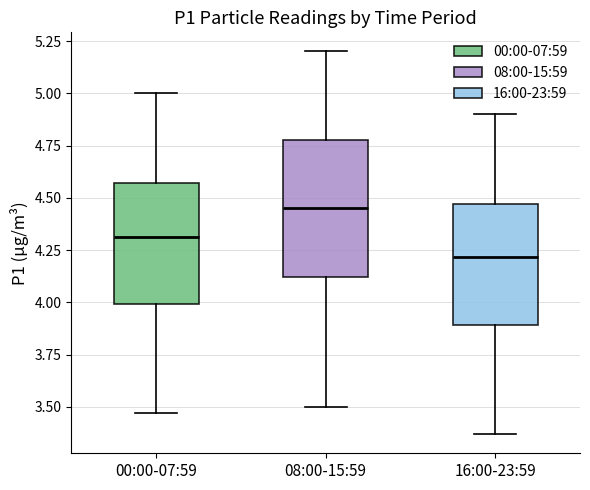

Reading left to right, read every box against the y-axis: the position of its median line, the range the box covers, and the ends of its whiskers. The values are not printed on the chart, so give them approximately, as read against the axis.

00:00-07:59: median 4.30, box 4.00 to 4.55, whiskers 3.45 to 5.00
08:00-15:59: median 4.45, box 4.10 to 4.80, whiskers 3.50 to 5.20
16:00-23:59: median 4.20, box 3.90 to 4.45, whiskers 3.35 to 4.90